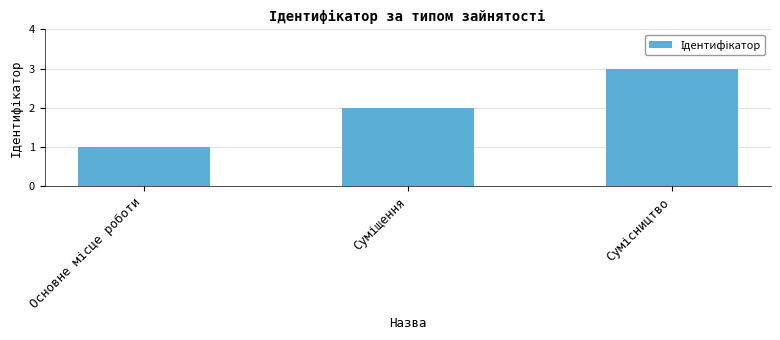

What is the maximum value shown in the chart?

3